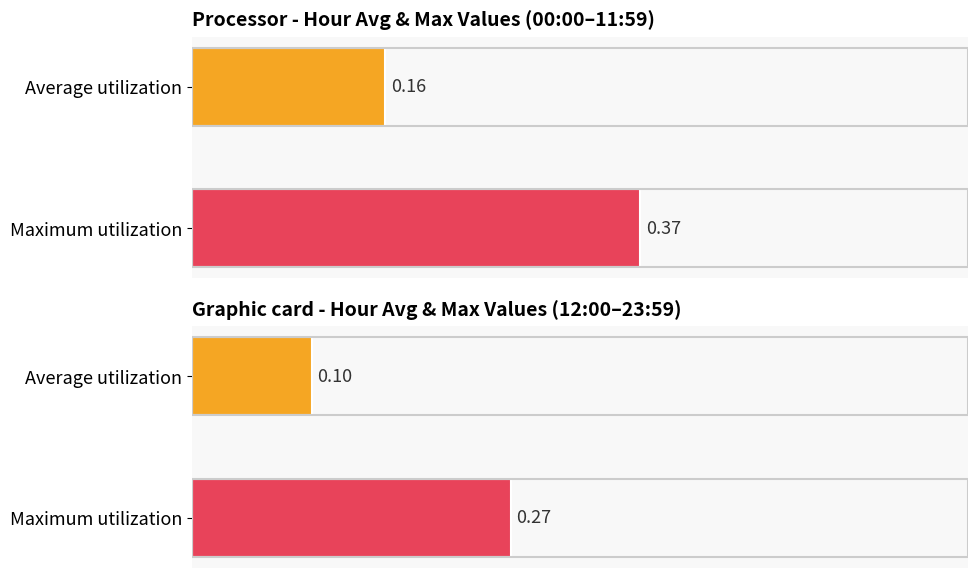

Which series has the largest range (max minus min)?

Maximum utilization